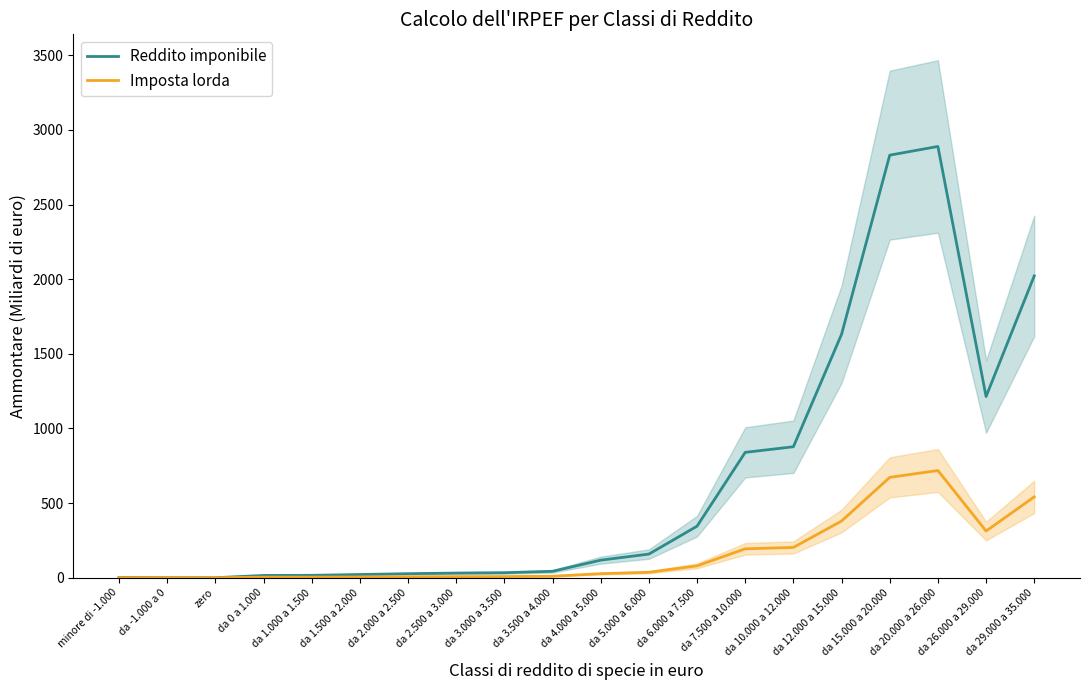

What is the value of the Reddito imponibile point at the 4th from the left?

15.3